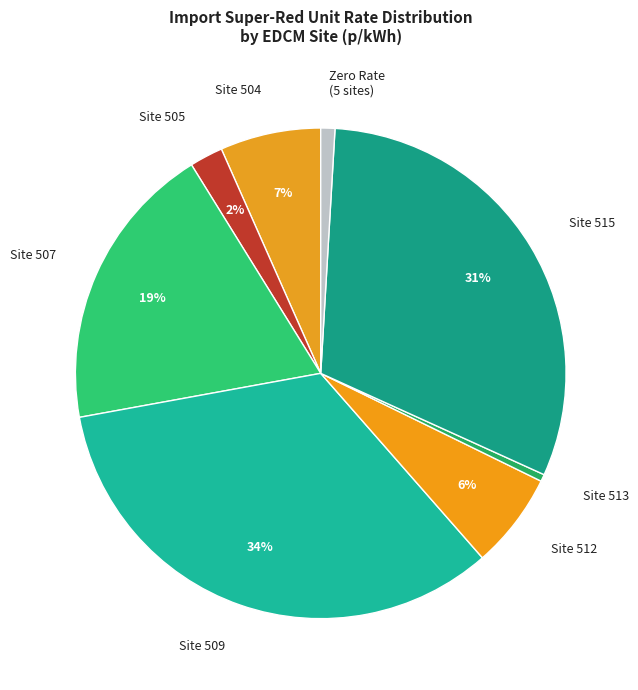

What is the largest slice in the pie chart?

Site 509